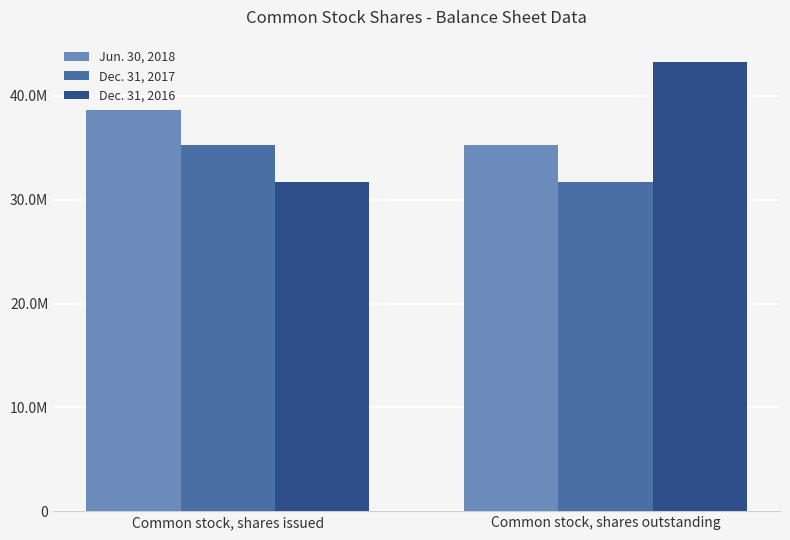

Which series has the widest spread of values?

Dec. 31, 2016